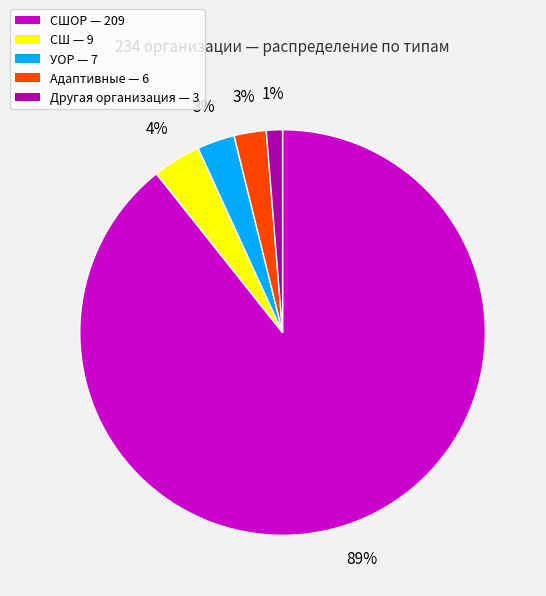

Count the number of slices in the pie.

5